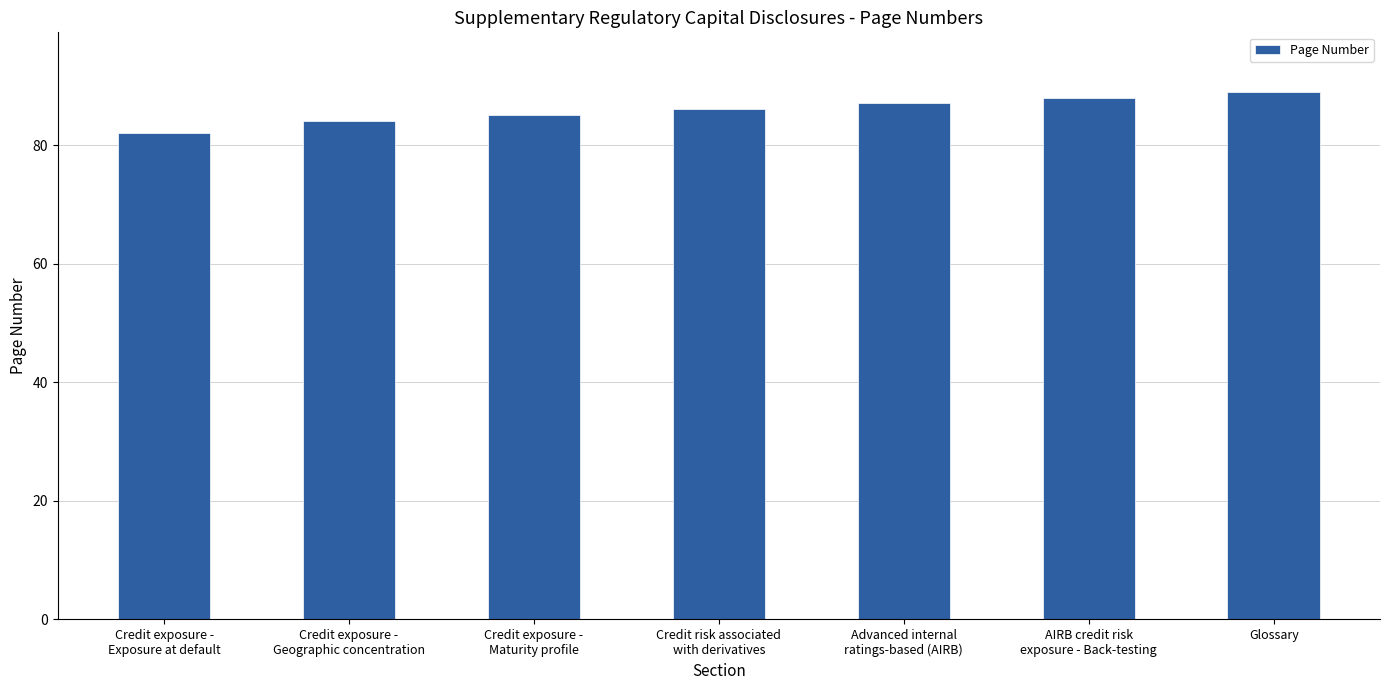

What is the average value?

86